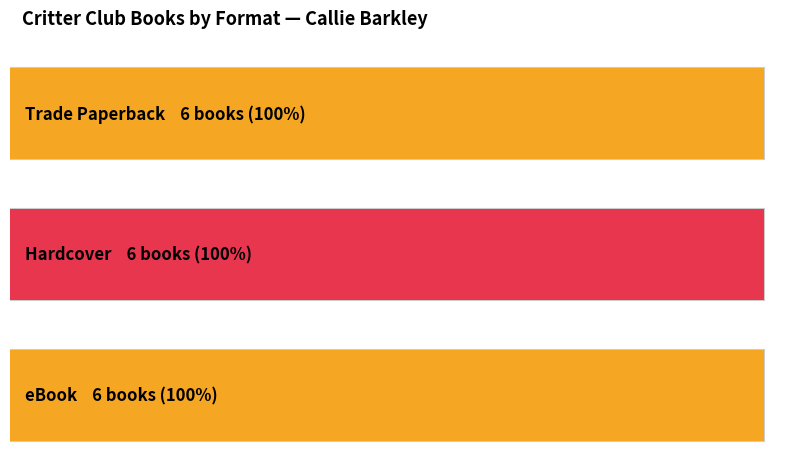

How many data points does each series have?

6